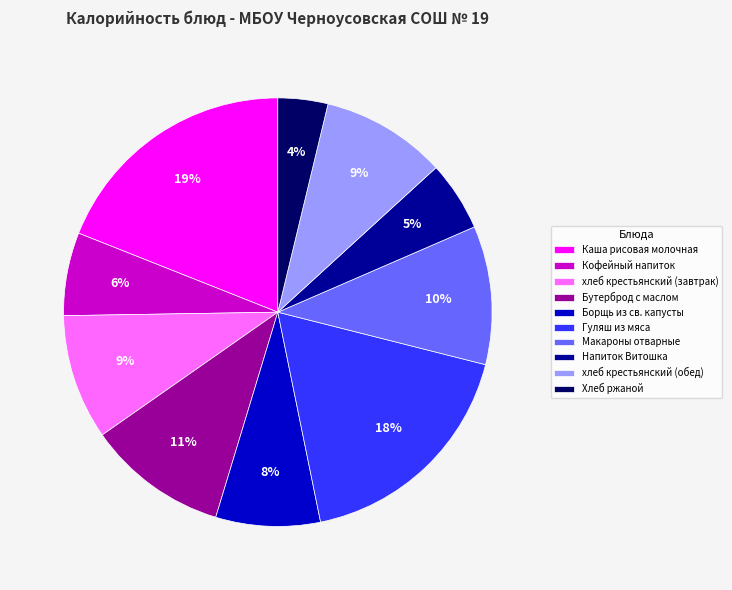

To the nearest percent, what is the combined percentage of Борщь из св. капусты and хлеб крестьянский (обед)?

17%